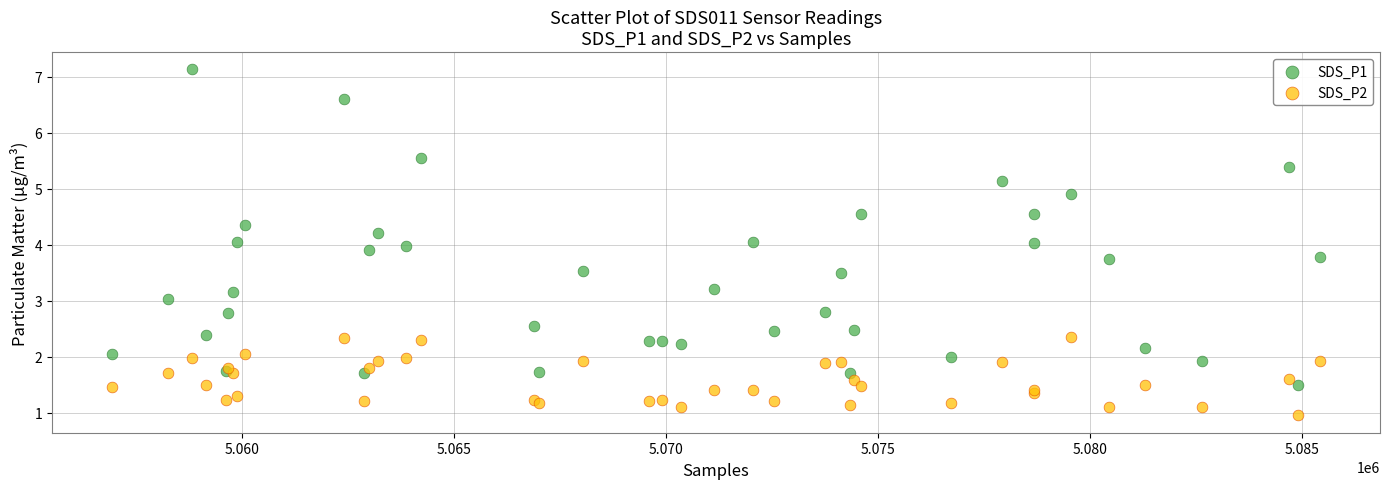

What are all the series names shown in the legend?

SDS_P1, SDS_P2